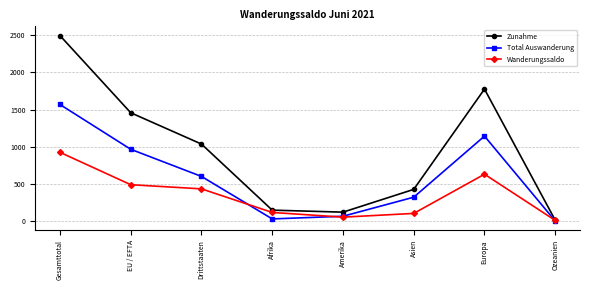

What is the average value of the Wanderungssaldo series?

347